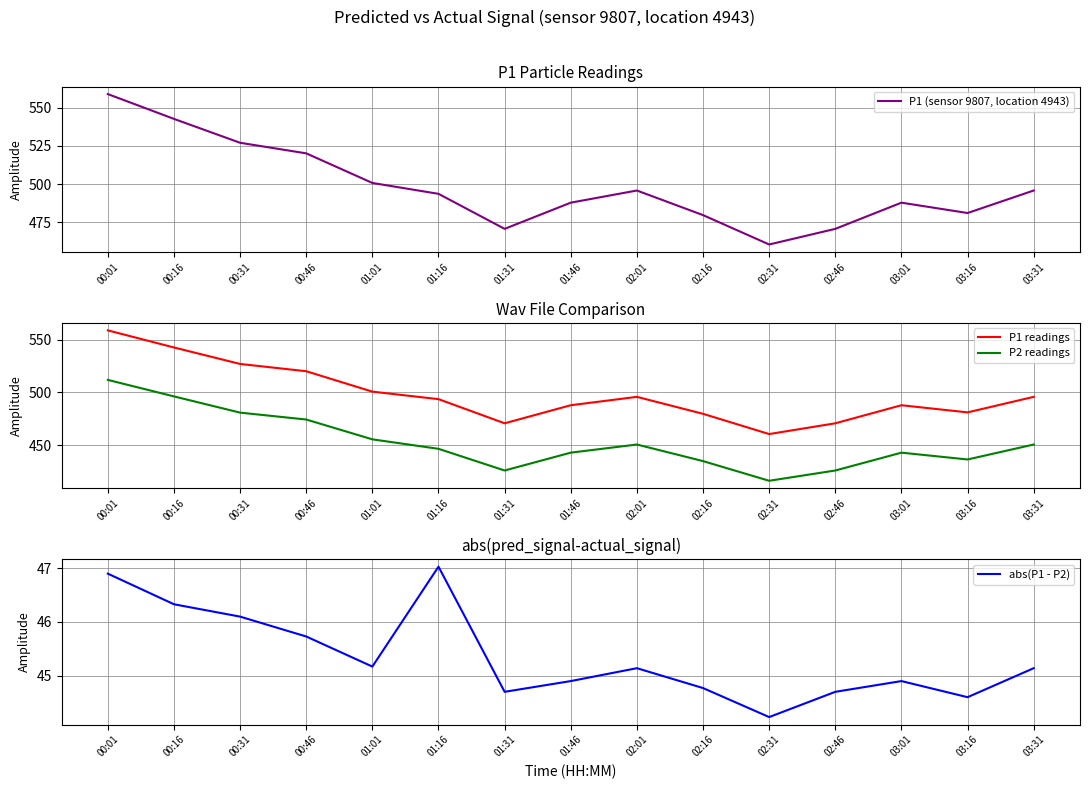

True or false: abs(P1 - P2) and P1 (sensor 9807, location 4943) cross at least once.

False